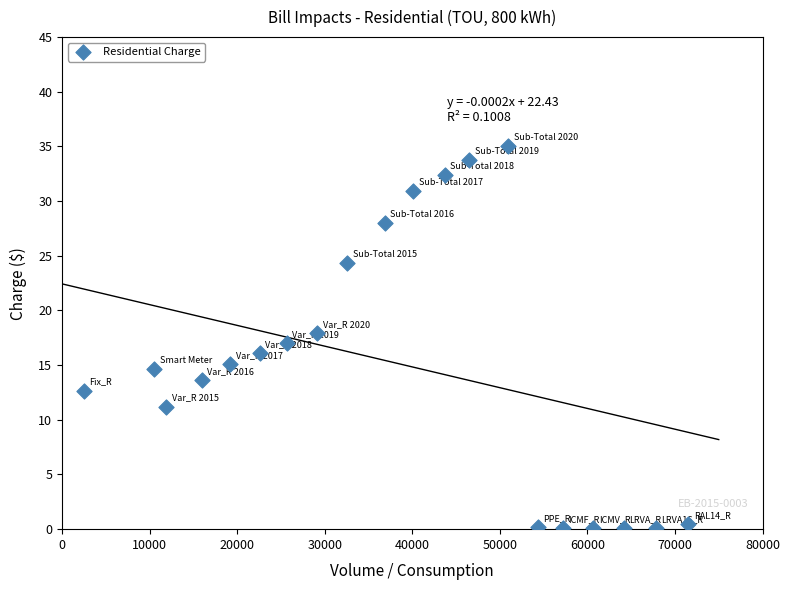

What is the range of X values (max minus min)?

69024.8